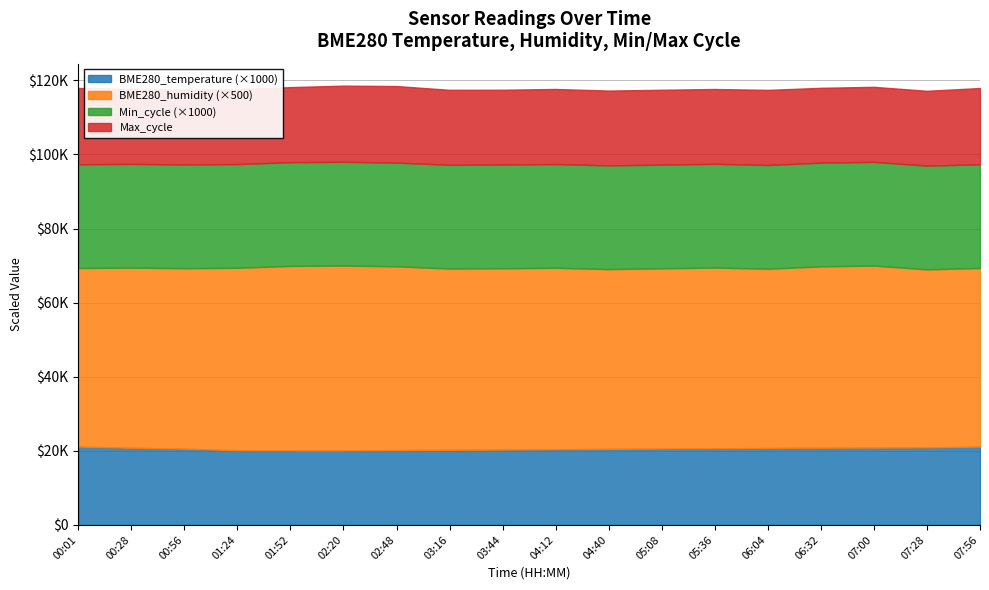

What is the sum of the Min_cycle values at 04:12 and 03:16?

56.0